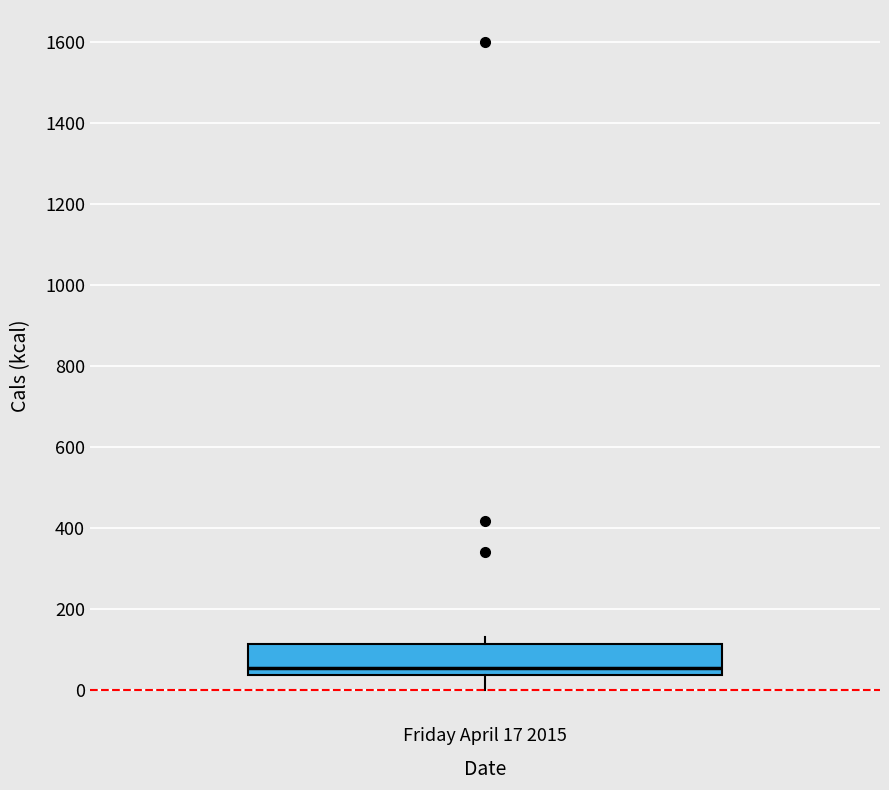

Transcribe this box plot: give where the median line is, the range the box spans, and where the two whiskers end, as read against the y-axis. The values are not printed on the chart, so give them approximately, as read against the axis.

median 60, box 40 to 120, whiskers 0 to 140